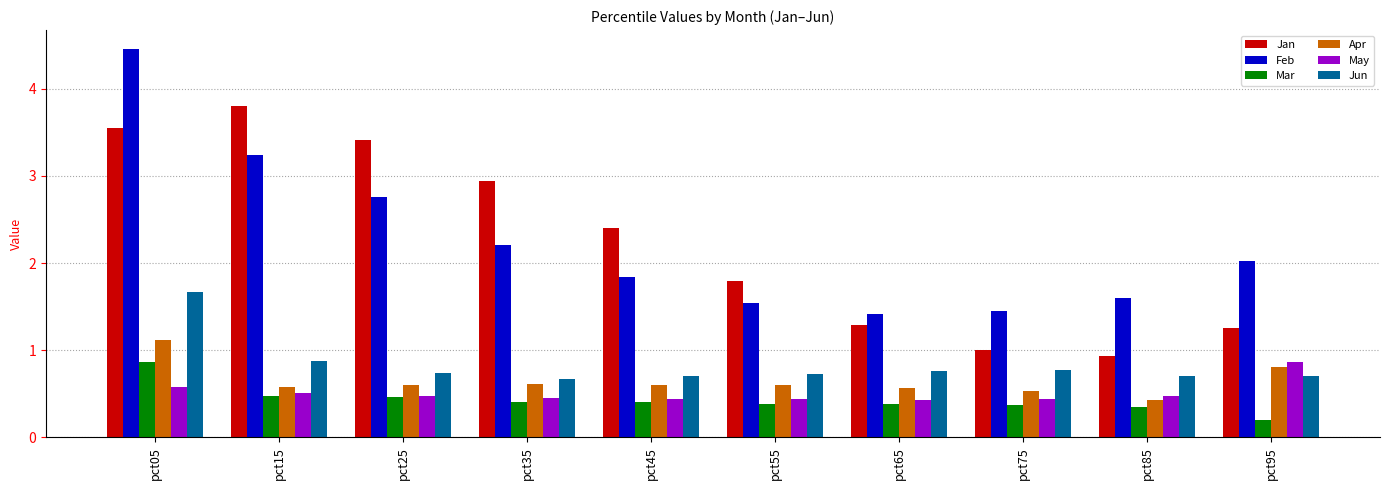

Which label corresponds to the smallest value in the chart?

pct95